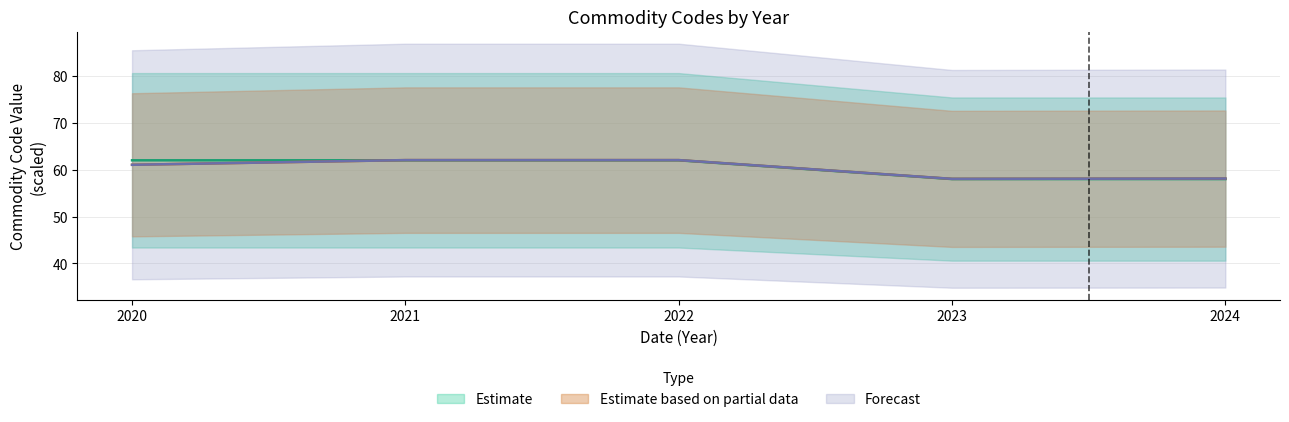

What value does the Estimate based on partial data (Hs4Code) series have at 2022?

62.0